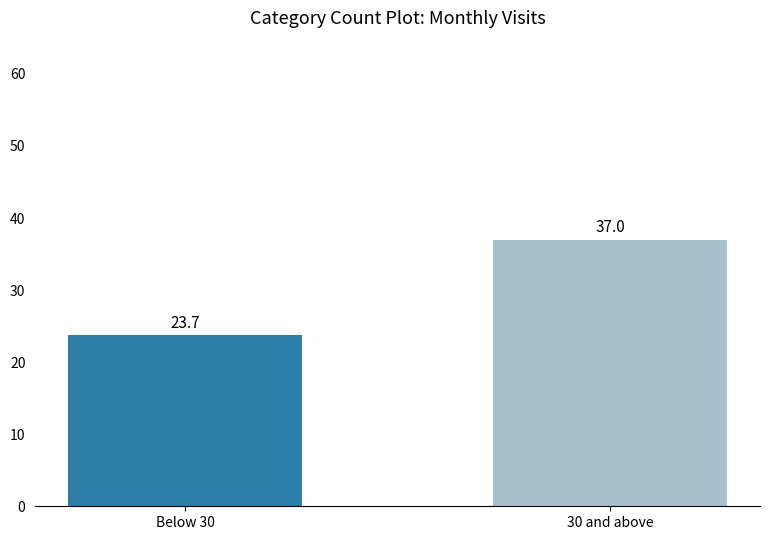

The chart shows a value of 36.9 at Below 30. True or false?

False